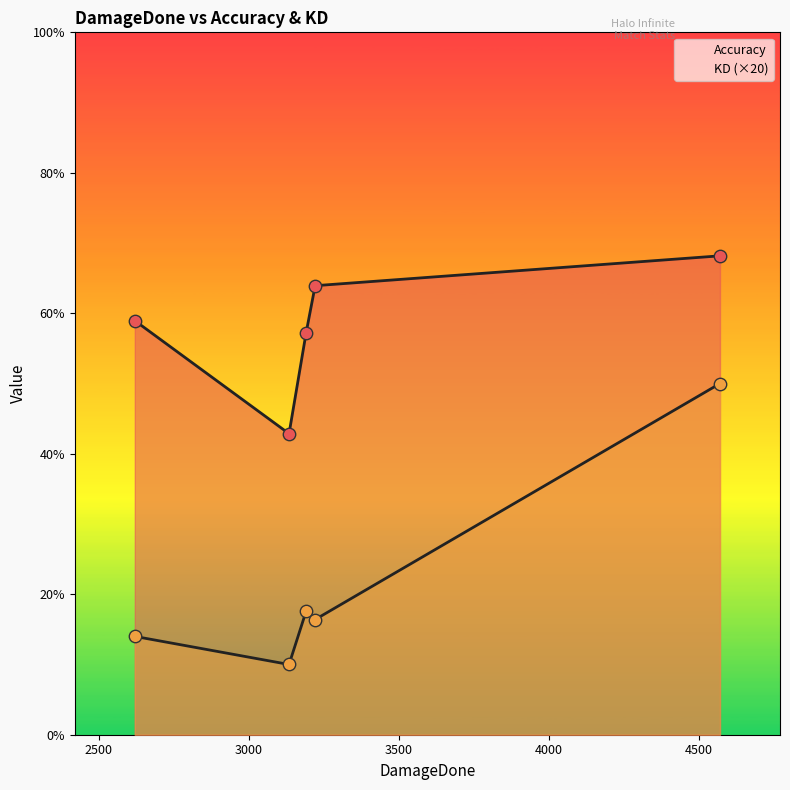

Is the value of KD at 3134 greater than the value of Accuracy at 2620?

No